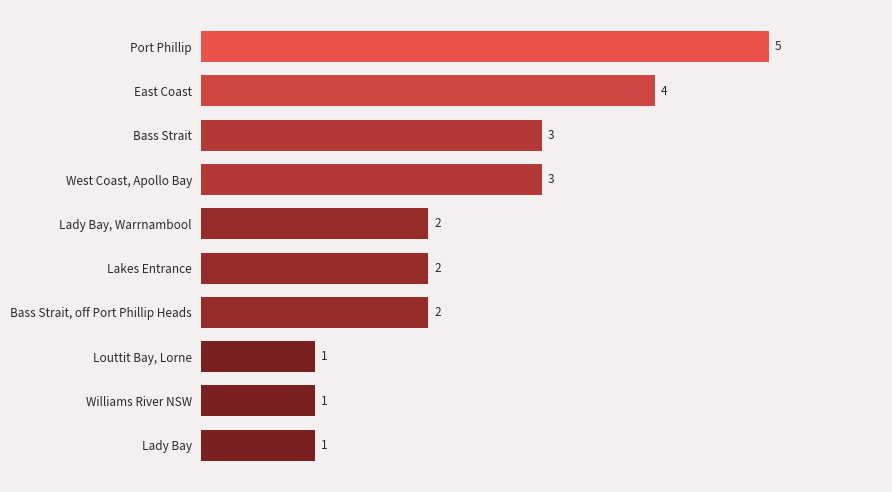

What is the maximum value shown in the chart?

5